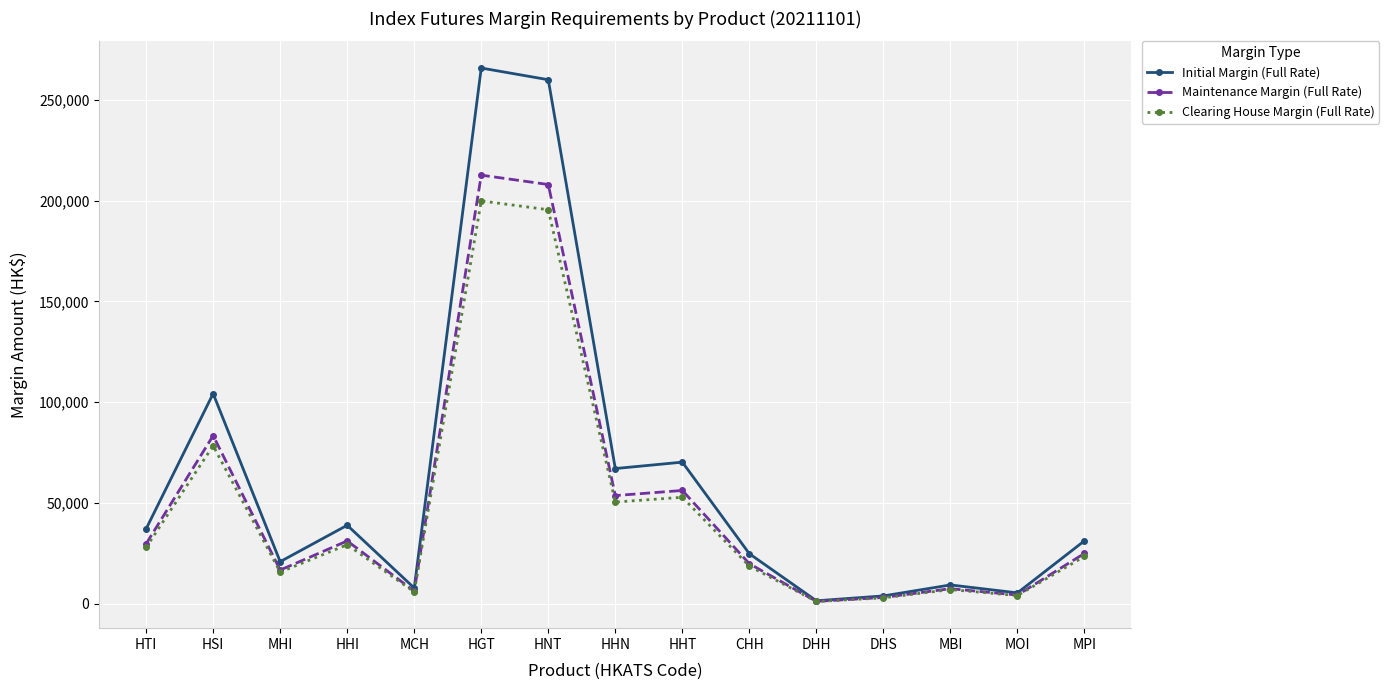

At which label is Initial Margin (Full Rate) closest to 133585?

HSI